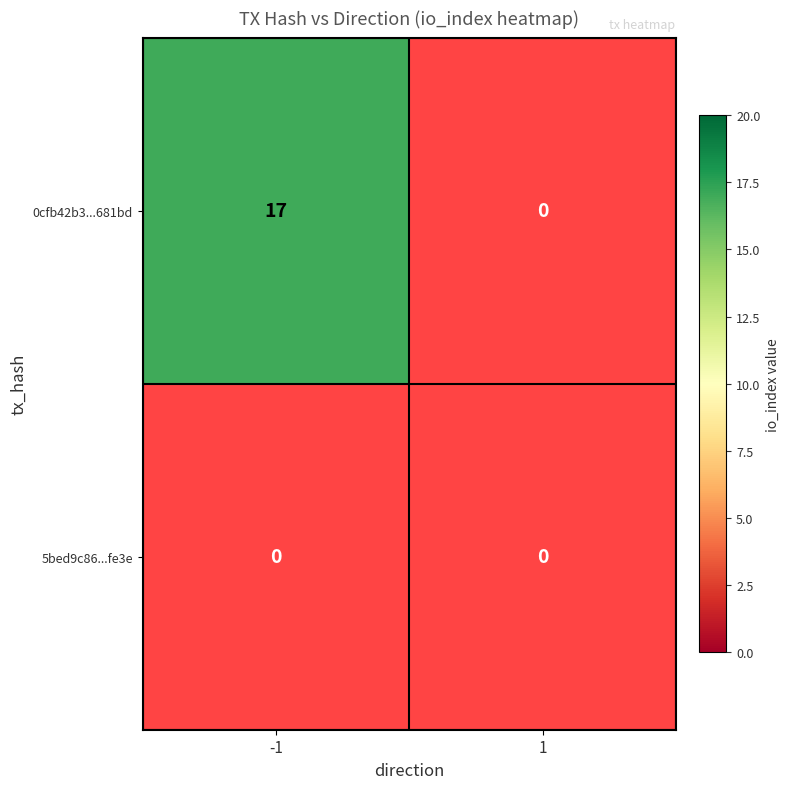

What is the difference between the maximum and minimum values in the 0cfb42b3cf40363ef1fe30995f79af1f8a681bd series?

17